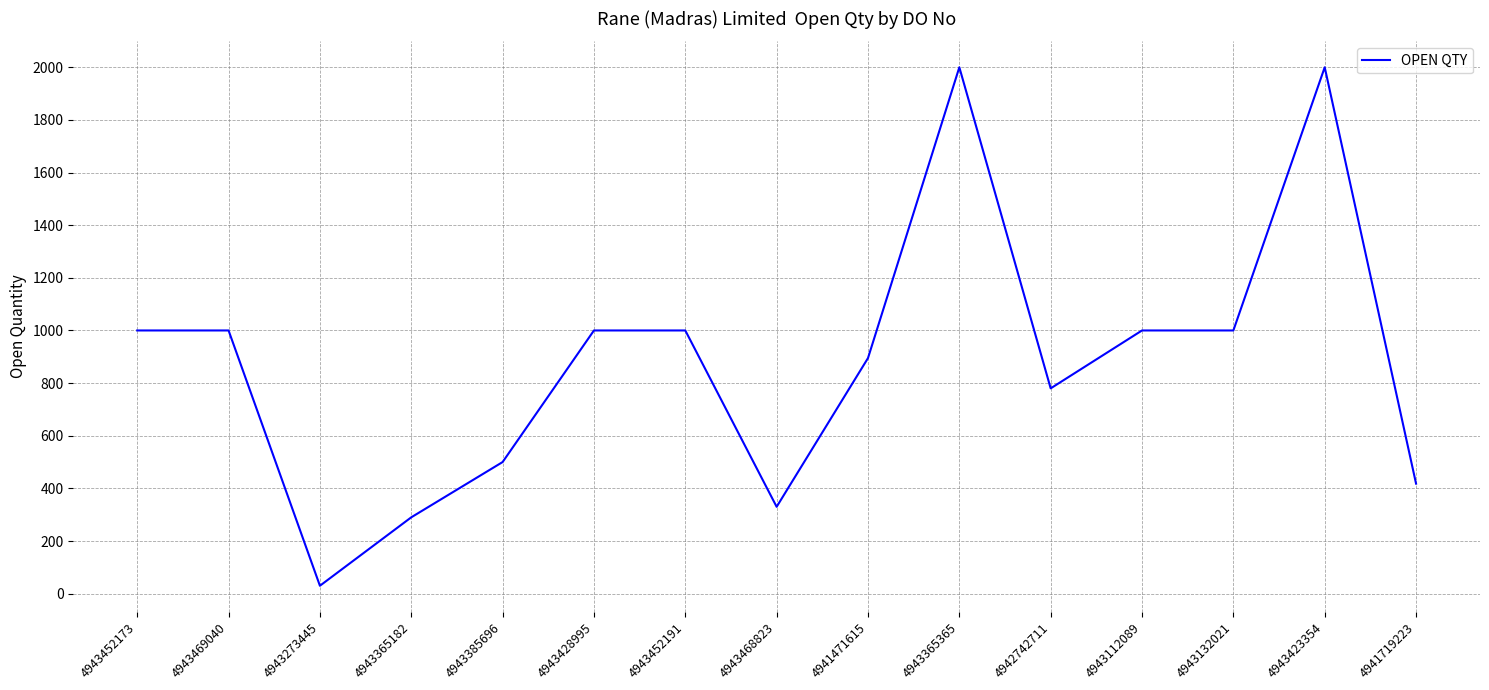

What is the change in value from 4943468823 to 4943423354?

+1670